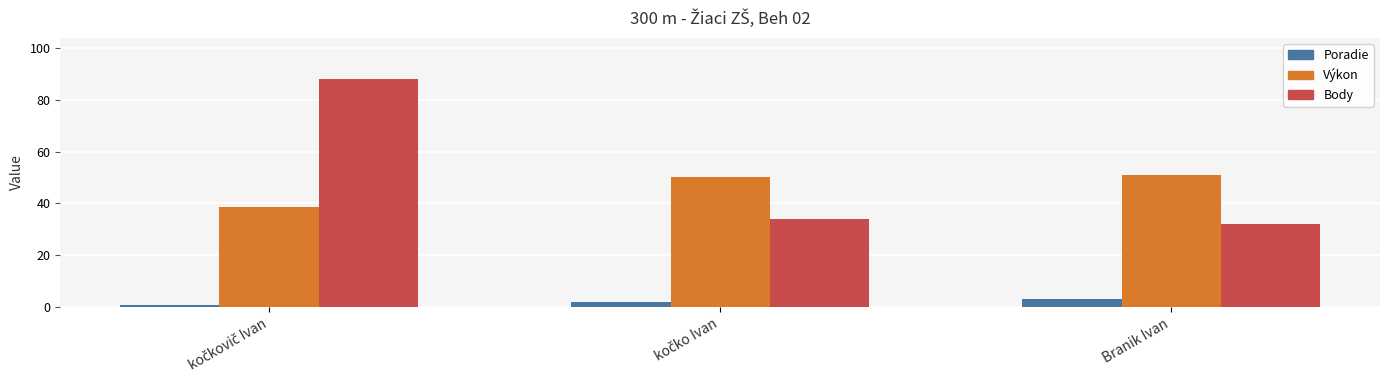

What is the sum of all Výkon values?

139.7